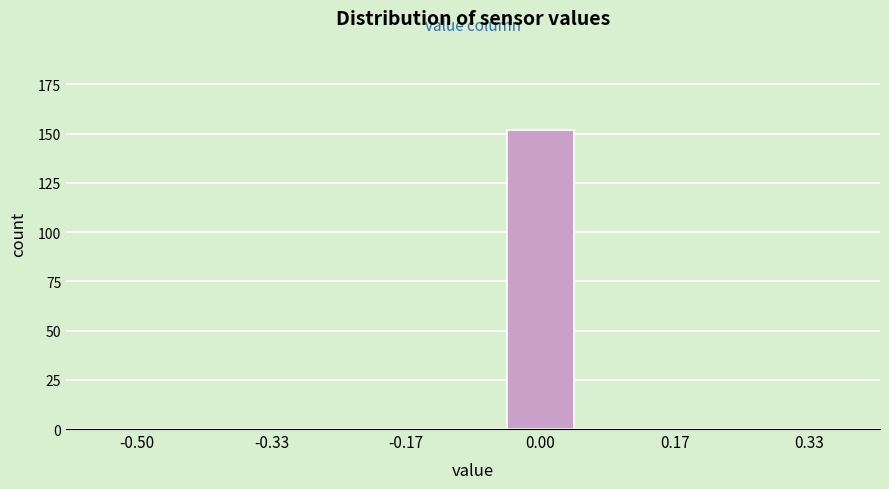

Reading left to right, list all the values displayed in this chart.

-0.50=0	-0.33=0	-0.17=0	0.00=152	0.17=0	0.33=0